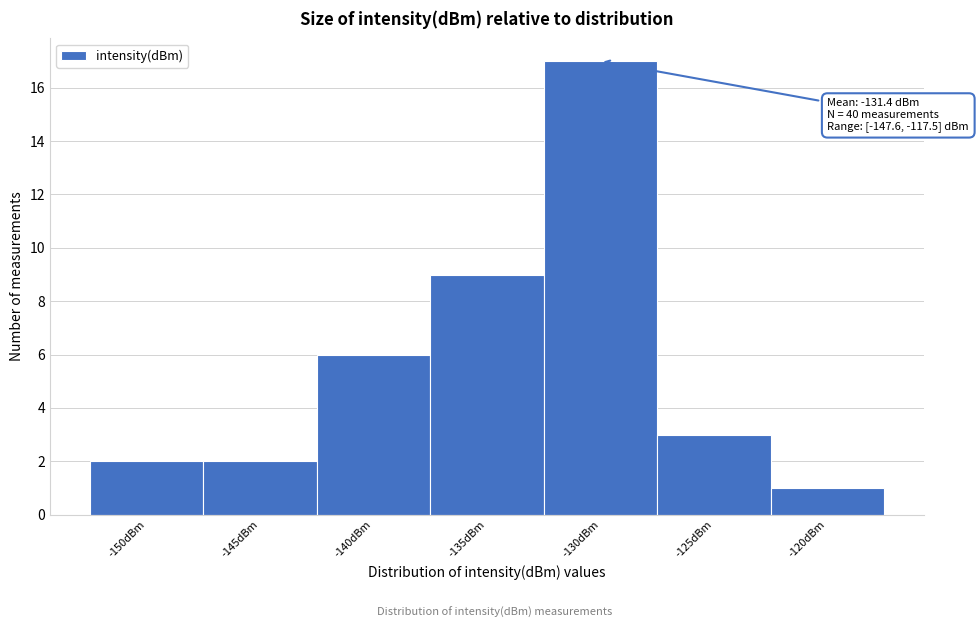

Reading left to right, transcribe all the data shown in this chart.

-150dBm=2	-145dBm=2	-140dBm=6	-135dBm=9	-130dBm=17	-125dBm=3	-120dBm=1